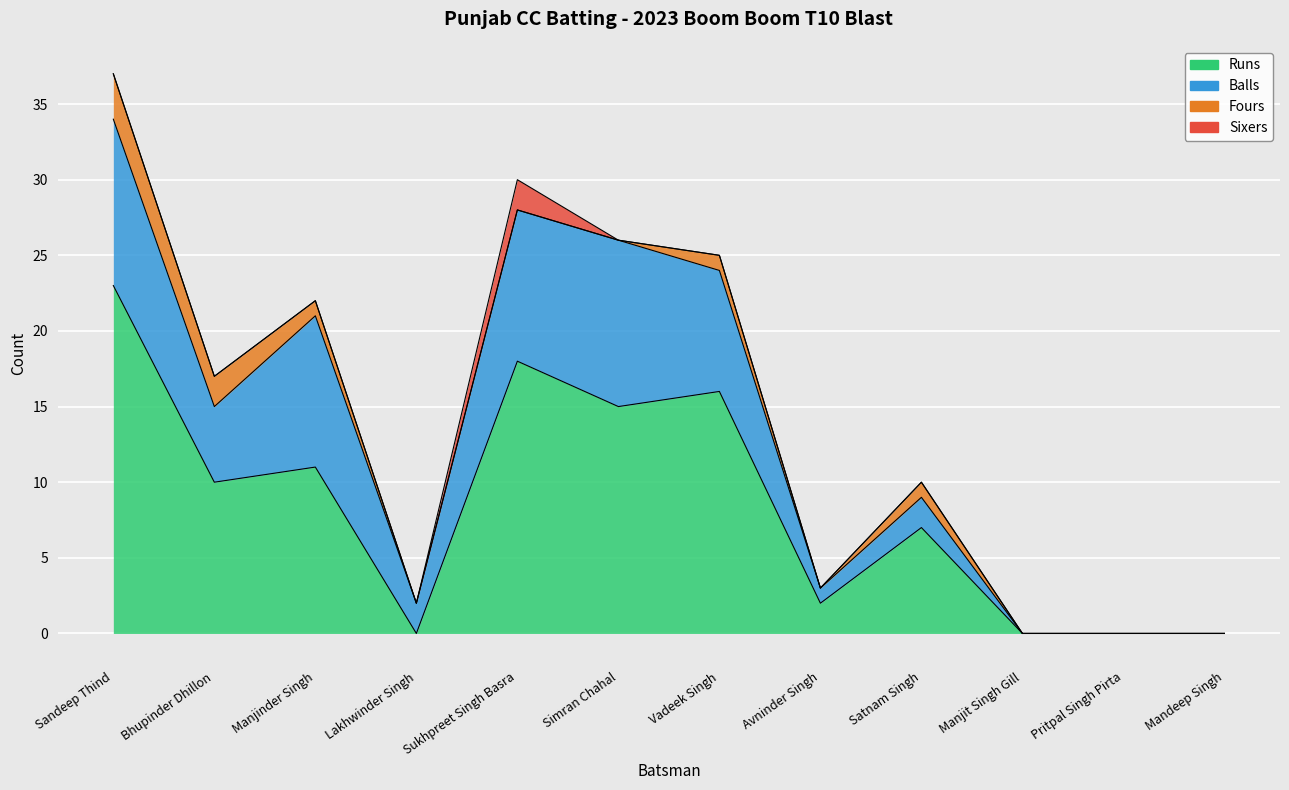

True or false: Fours has a value of -2 at Lakhwinder Singh.

False